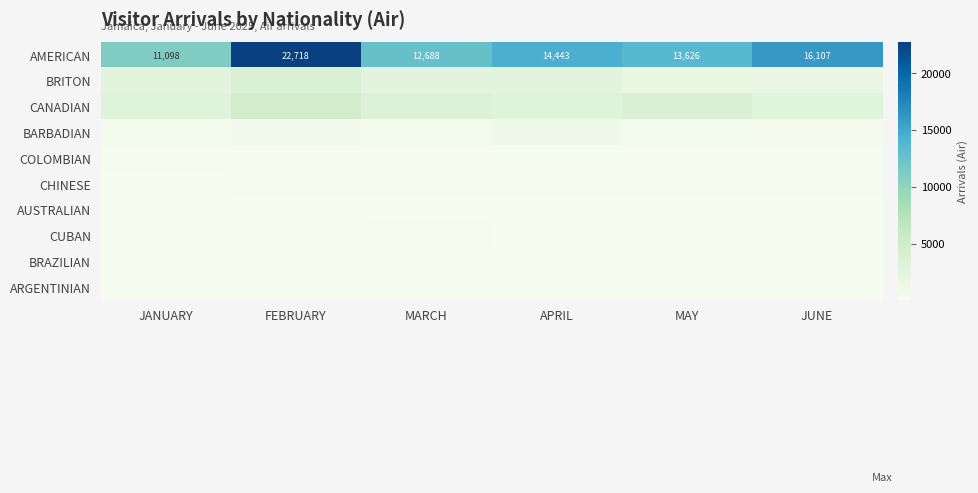

At which category is the sum across all series the highest?

FEBRUARY